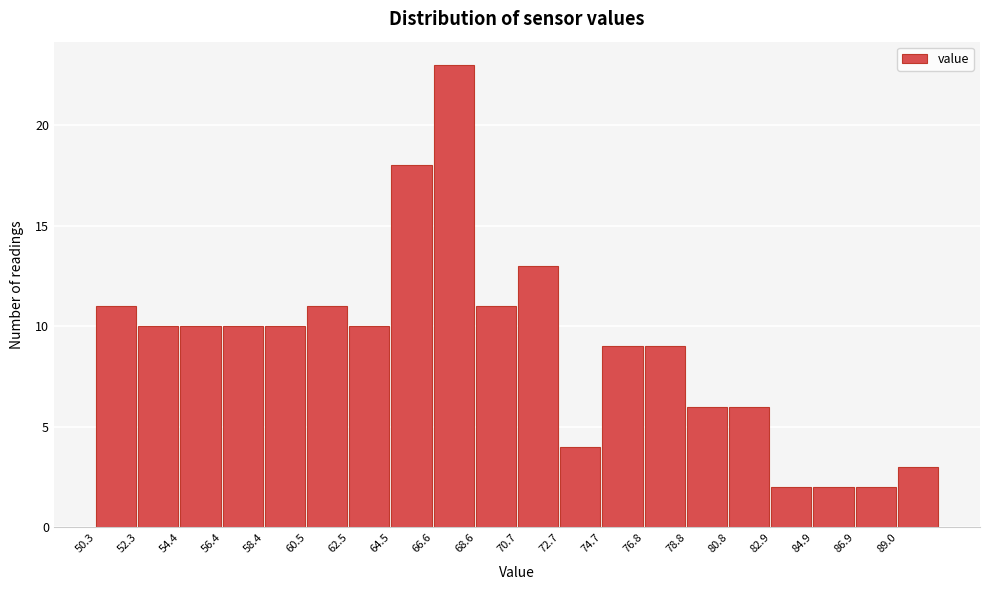

Over which range of the x-axis is the bar tallest?

66.5 to 68.5